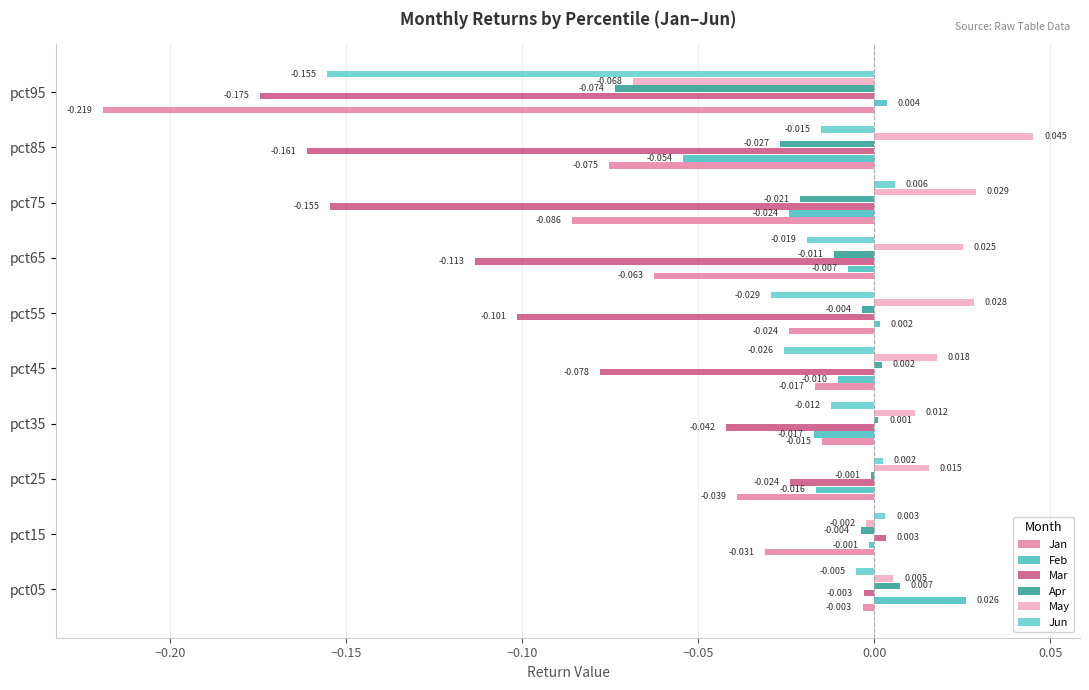

At how many categories does at least one series exceed 0?

10